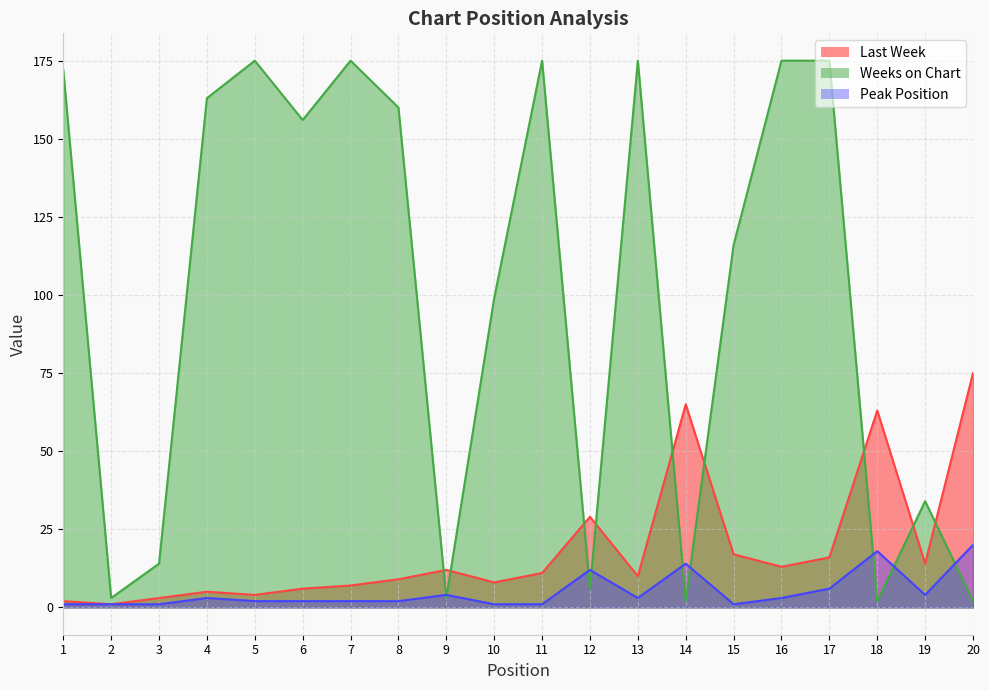

The Peak Position series shows 3 at 16. True or false?

True